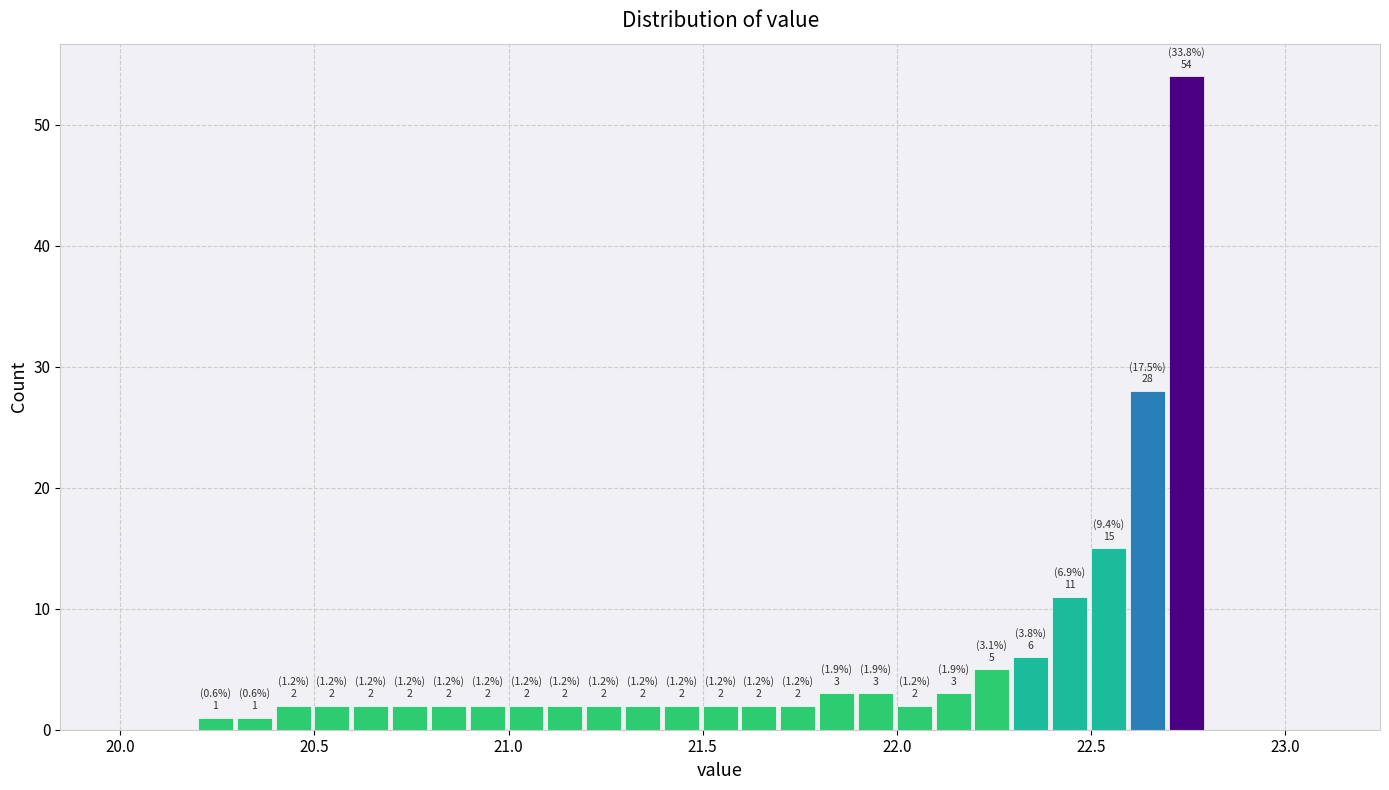

Around what value on the x-axis is the tallest bar? Give the approximate position of its centre, as read against the axis.

22.75